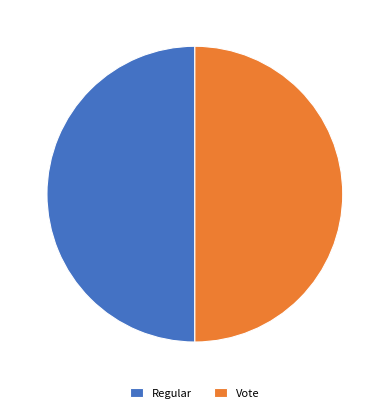

Is it true that Vote is 57% of the pie?

False